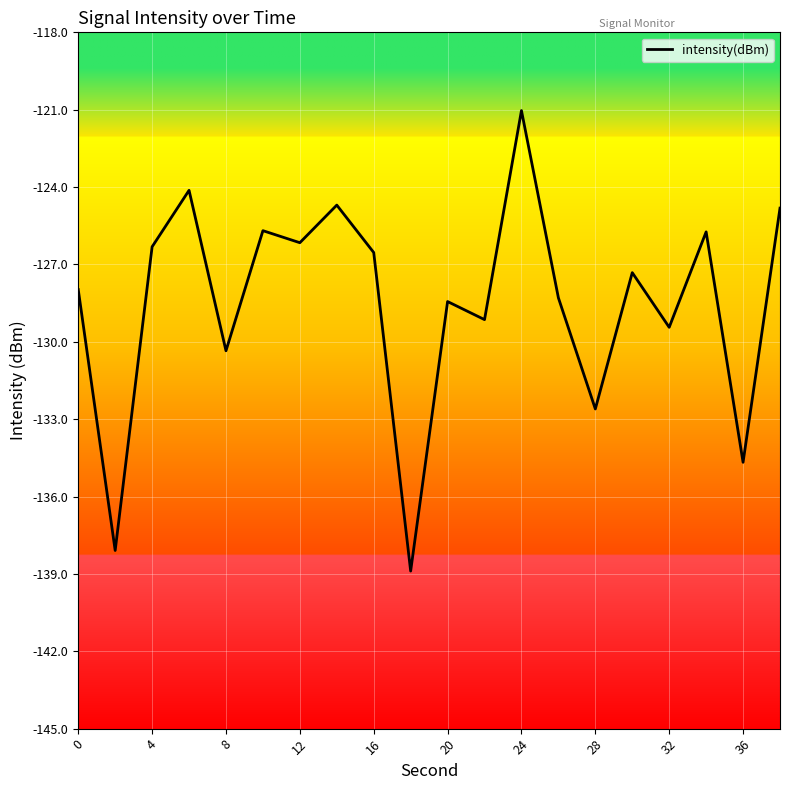

What is the minimum value shown in the chart?

-138.9